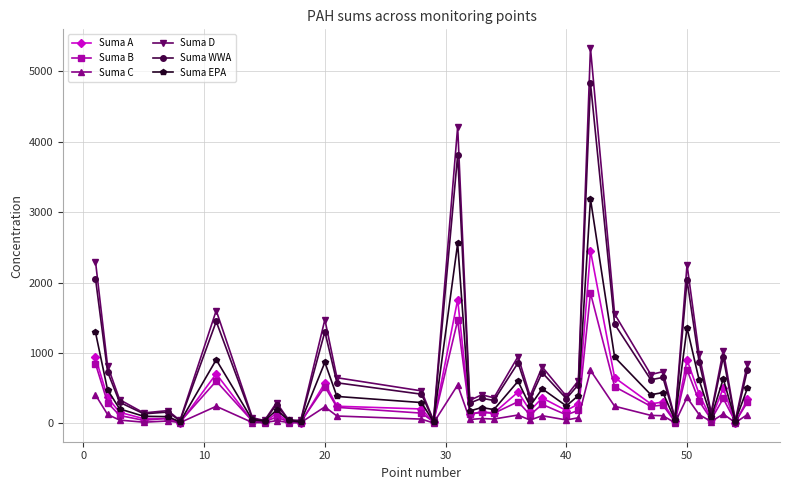

Which series has the widest spread of values?

Suma D